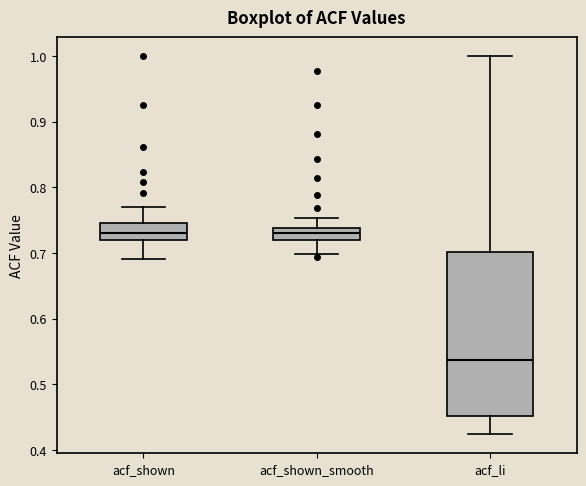

Reading left to right, transcribe this box plot: for each box, give where its median line is, the range the box spans, and where its two whiskers end, as read against the y-axis. The values are not printed on the chart, so give them approximately, as read against the axis.

acf_shown: median 0.73, box 0.72 to 0.75, whiskers 0.69 to 0.77
acf_shown_smooth: median 0.73, box 0.72 to 0.74, whiskers 0.70 to 0.75
acf_li: median 0.54, box 0.45 to 0.70, whiskers 0.42 to 1.00